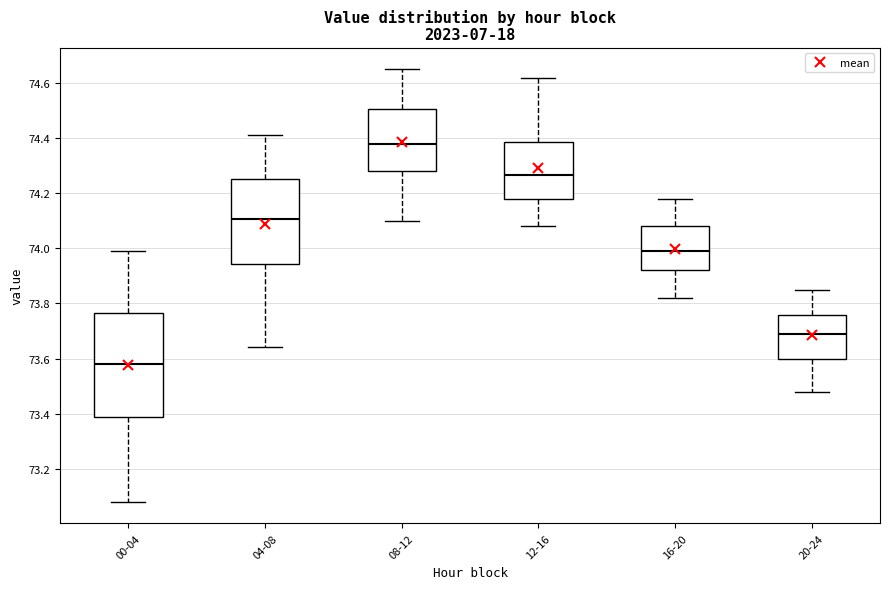

Which box is the tallest, from its lower edge to its upper edge?

00-04